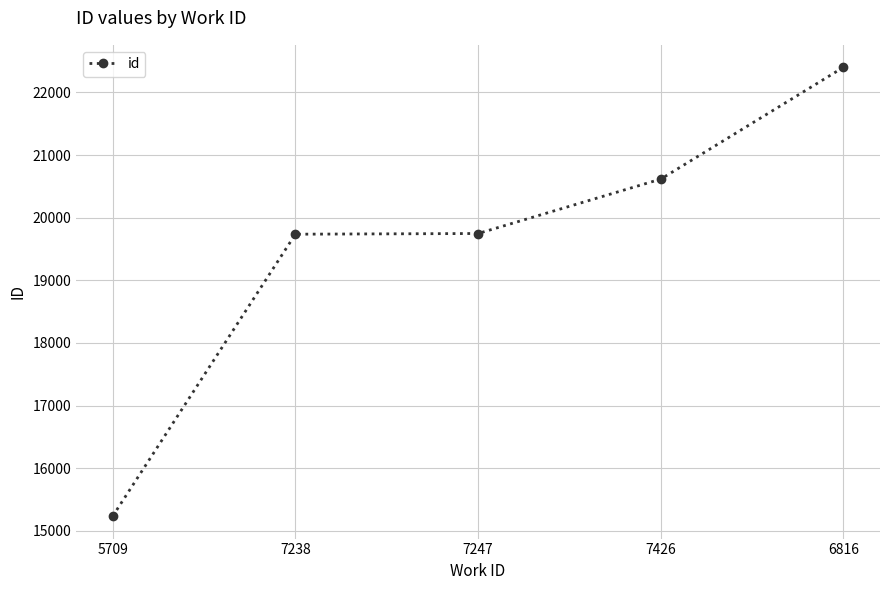

Read the value at 7238, to the nearest 50.

19750